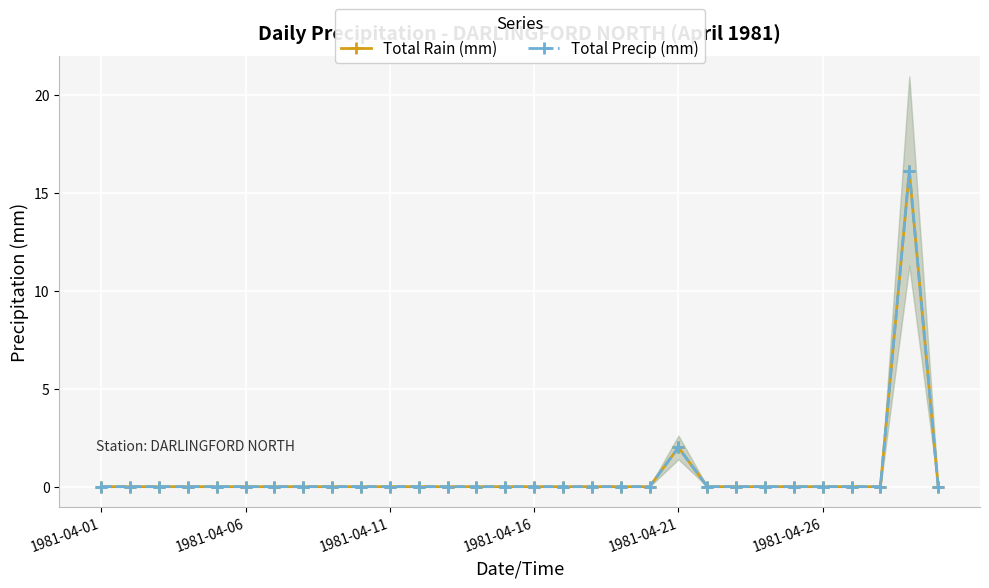

Between 8 and 14, which is larger?

8